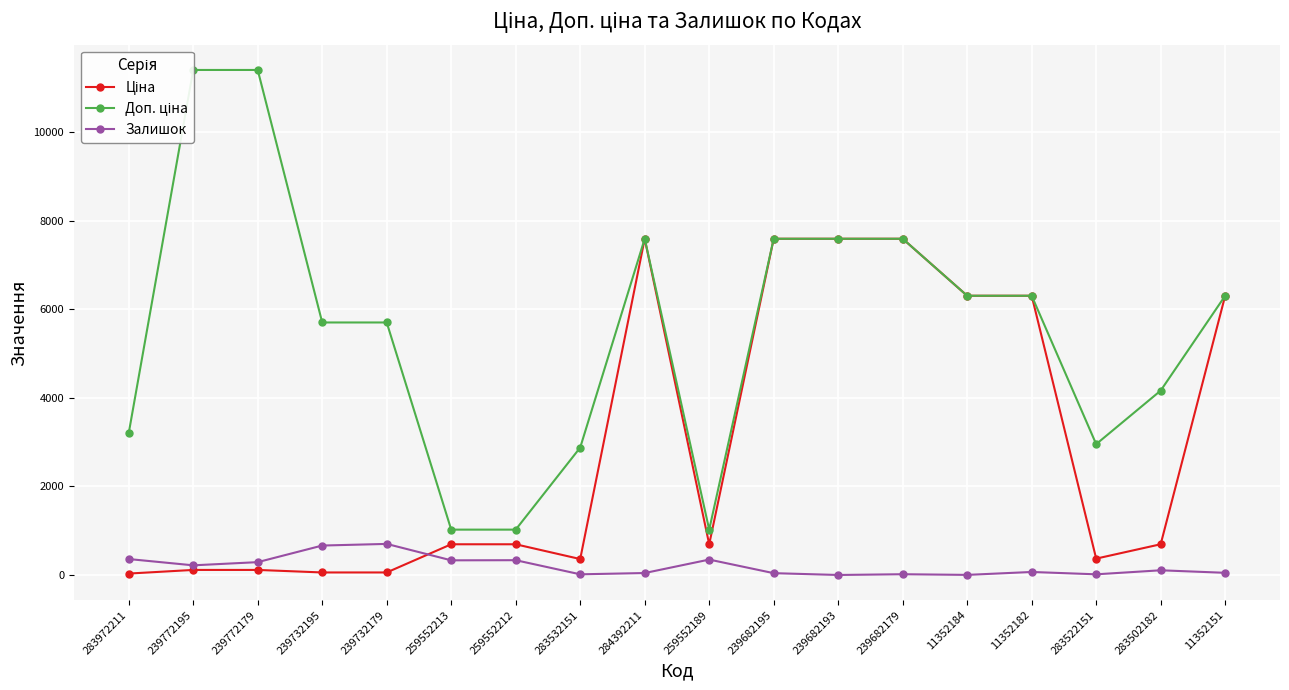

How many lines are shown in the chart?

3